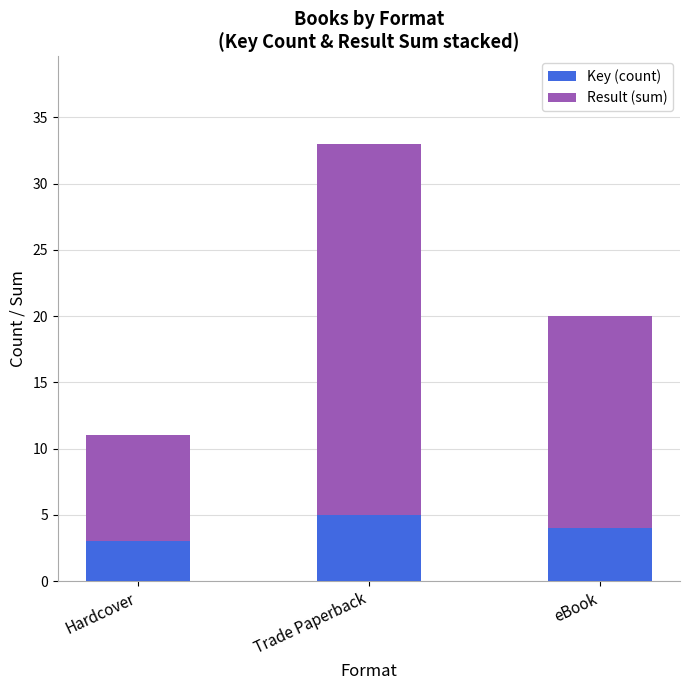

What is the average value of the Key (count) series?

4